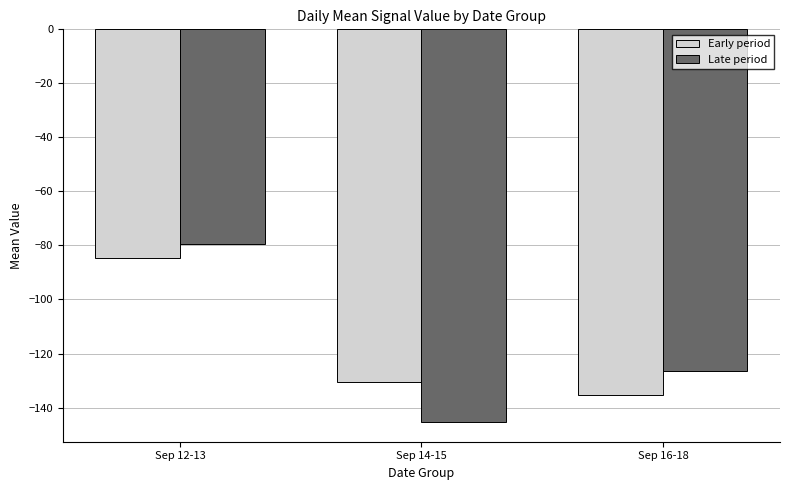

What is the value of the Late period bar at the 1st from the left?

-79.5